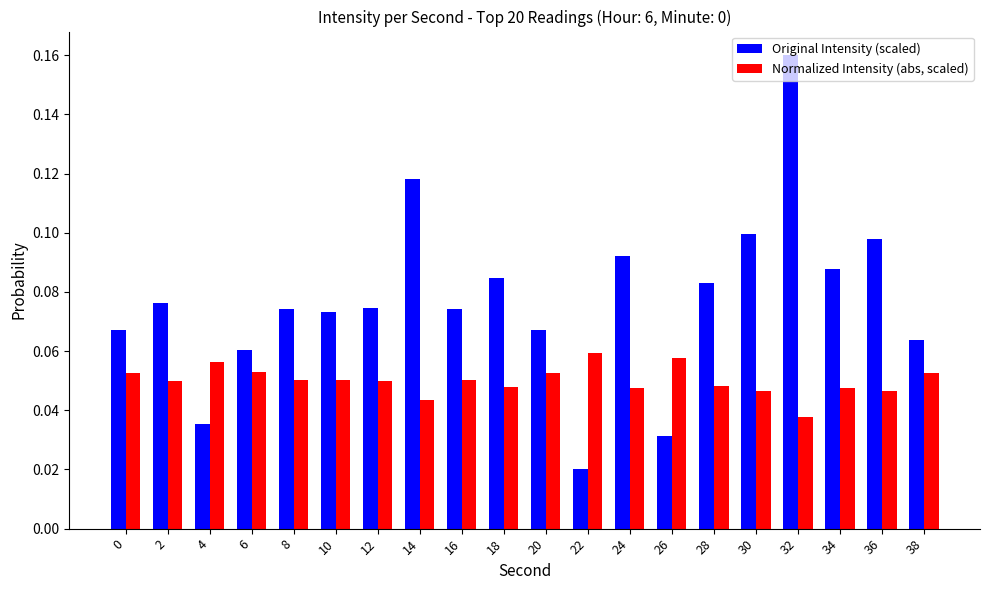

At how many categories does at least one series exceed 0?

20